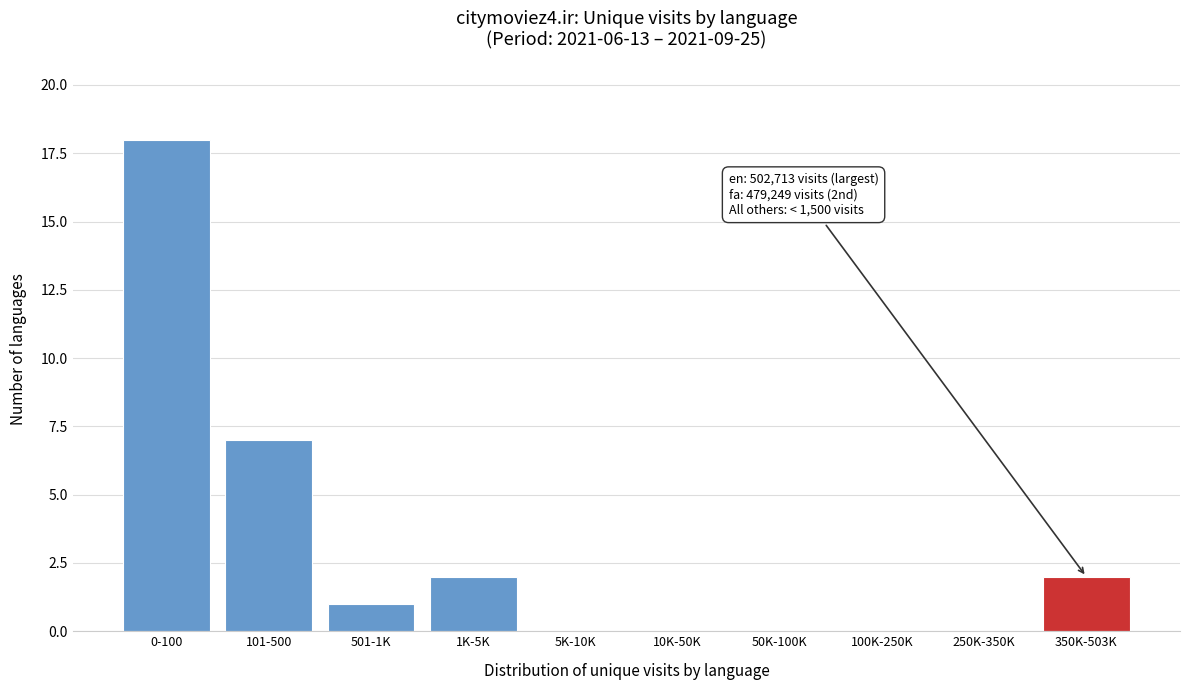

Reading left to right, what are all the values shown in this chart?

0-100=18	101-500=7	501-1K=1	1K-5K=2	5K-10K=0	10K-50K=0	50K-100K=0	100K-250K=0	250K-350K=0	350K-503K=2